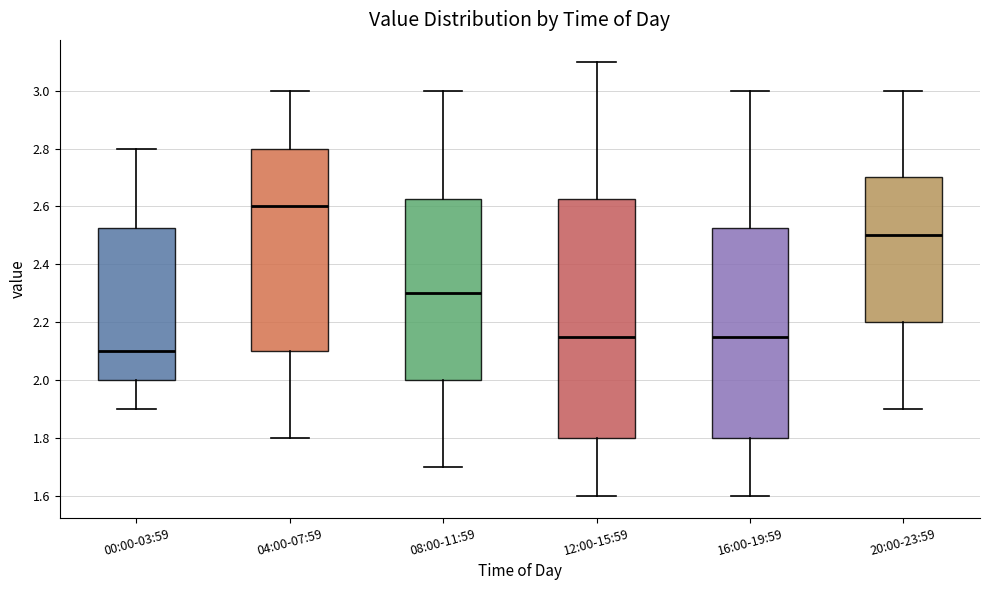

Which box is the tallest, from its lower edge to its upper edge?

12:00-15:59